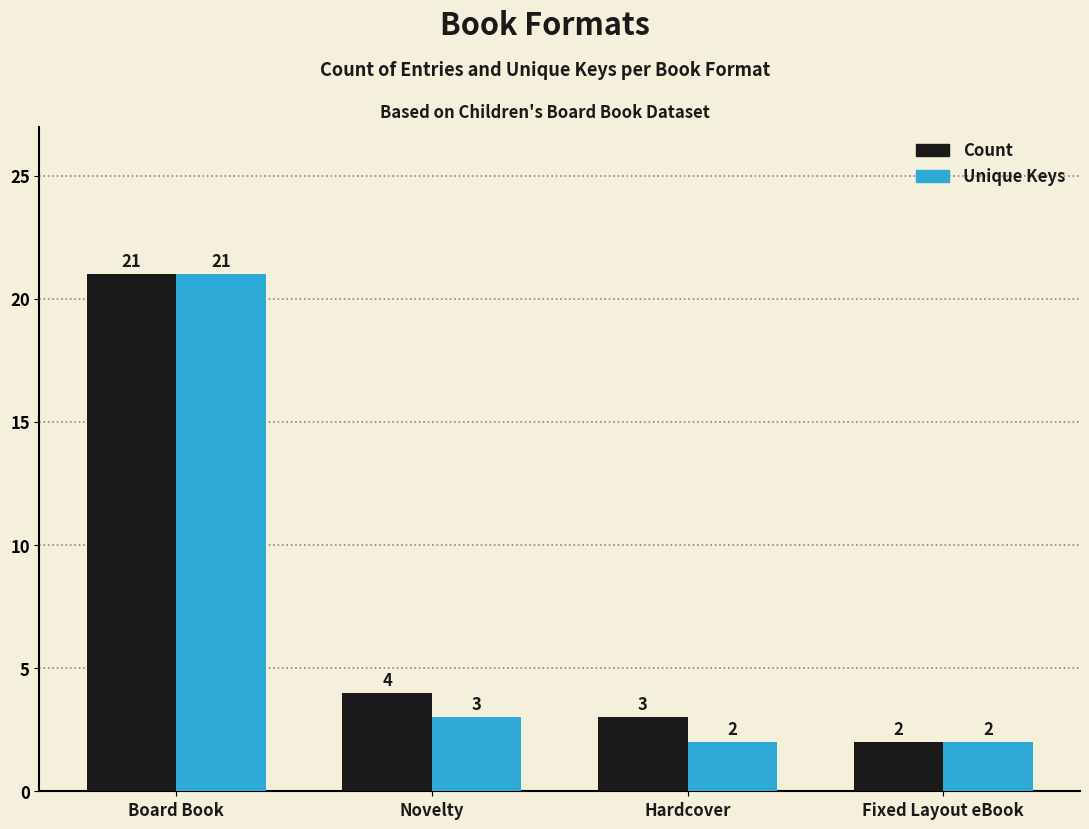

What is the approximate value of Count at Board Book?

21